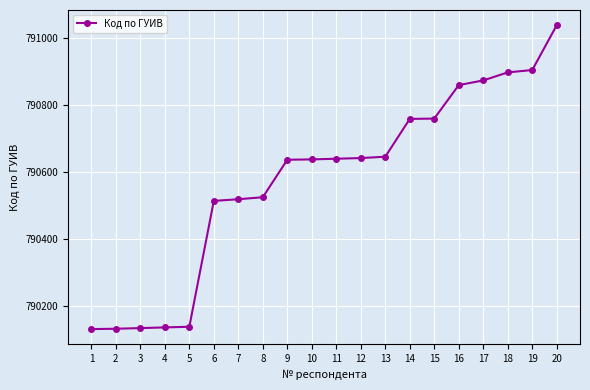

Approximately how many times larger is the value at 10 compared to 15?

1.0